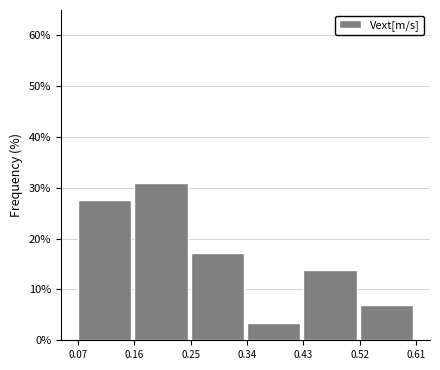

Reading left to right, transcribe all the data shown in this chart.

0.07=27.6	0.16=31.0	0.25=17.2	0.34=3.4	0.43=13.8	0.52=6.9